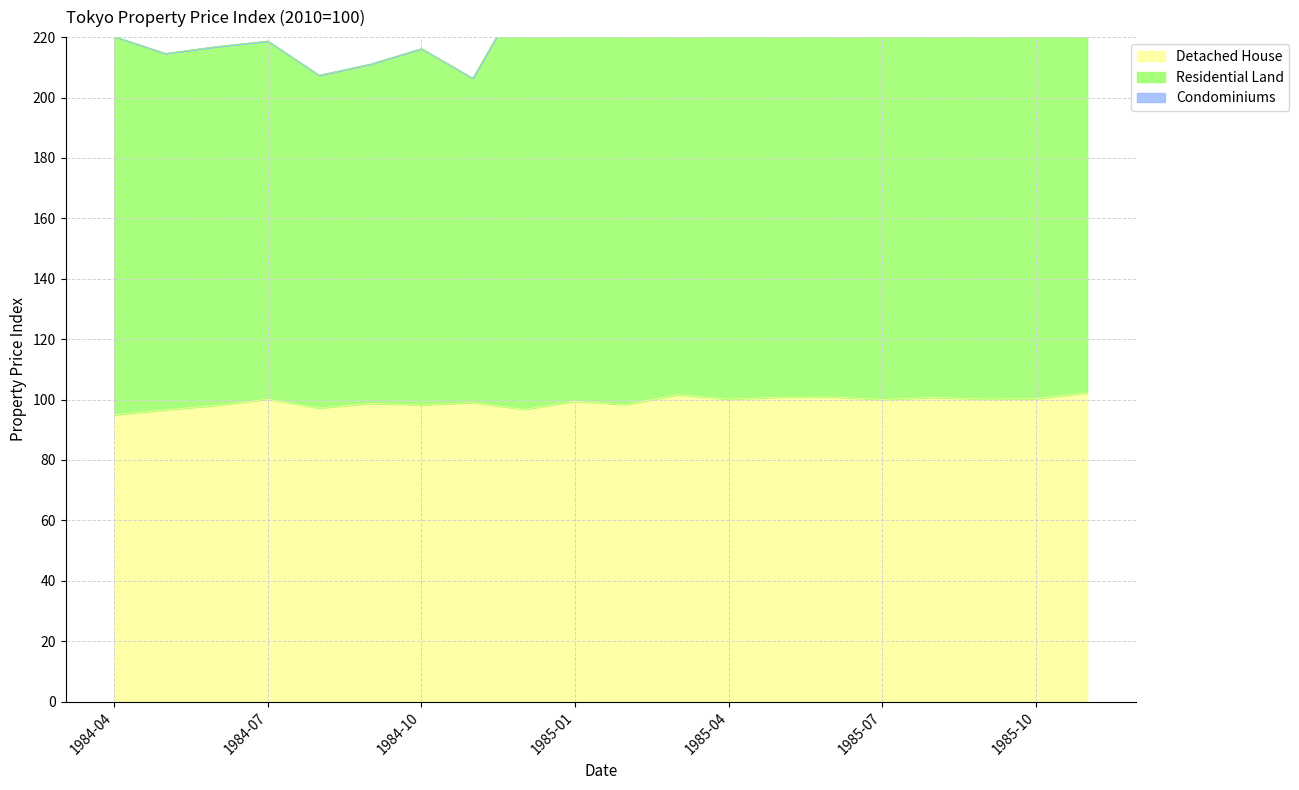

The Detached House series shows 100.0 at 1985-07. True or false?

True